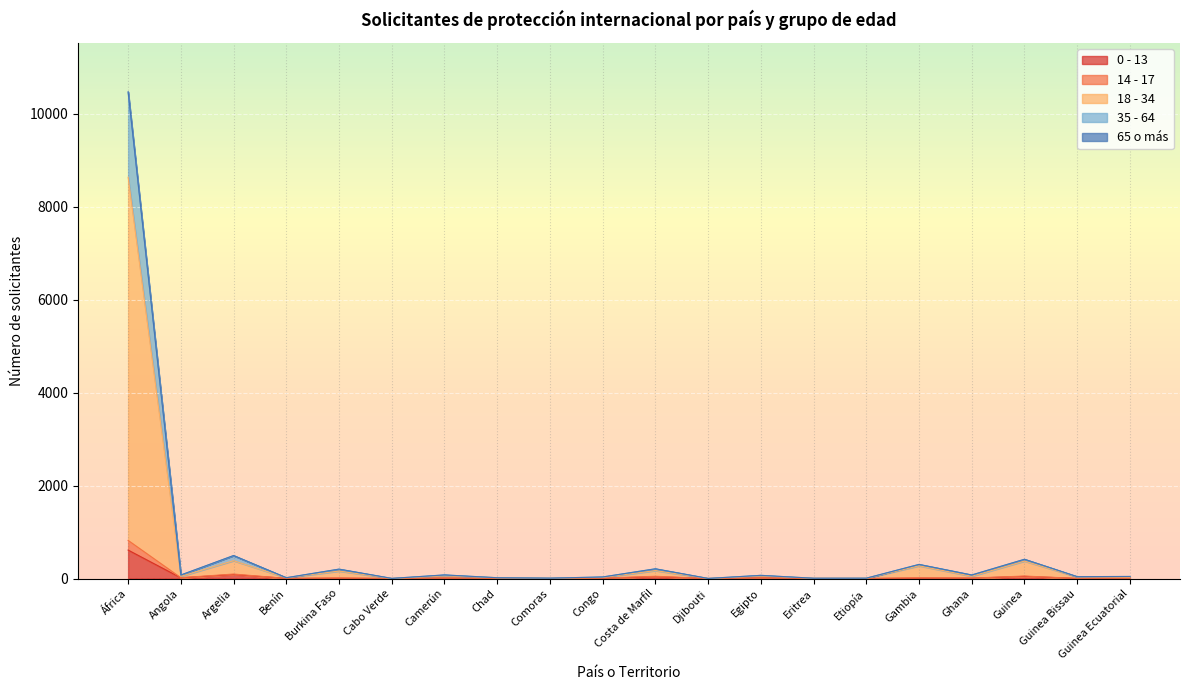

How many data points does each series have?

20